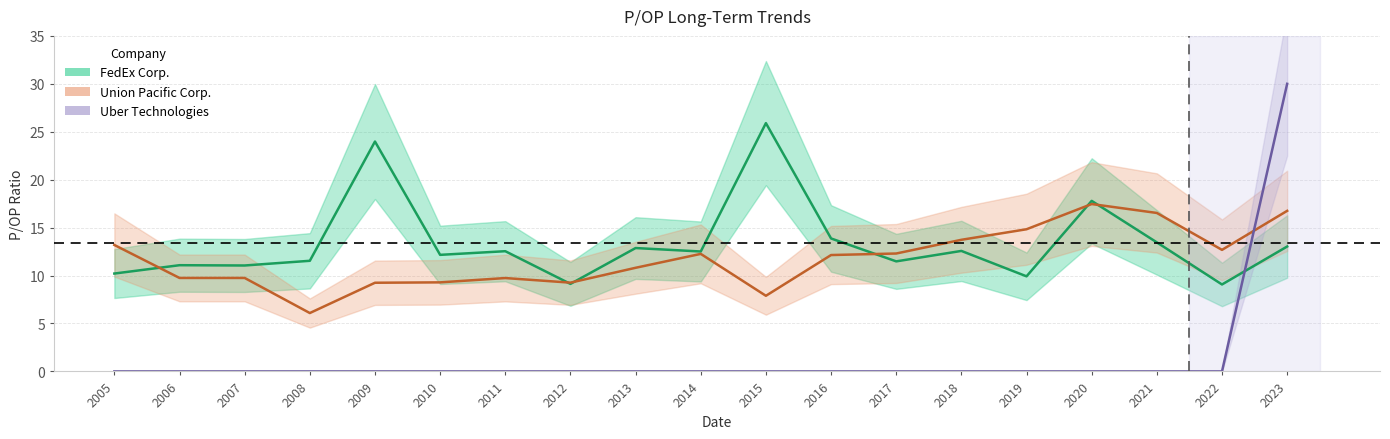

Rank the series at 2021 from lowest to highest value.

Uber Technologies, FedEx Corp., Union Pacific Corp.